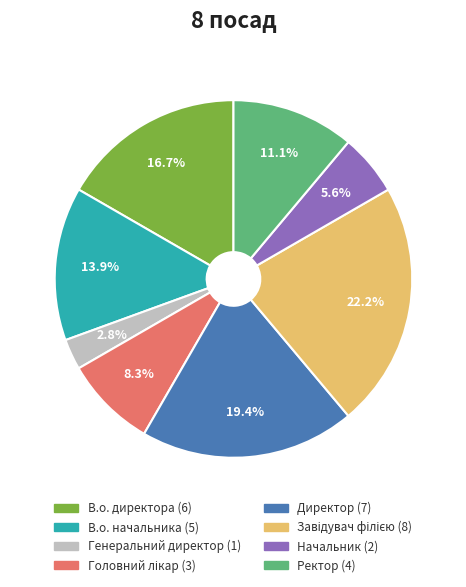

Count the number of slices in the pie.

8